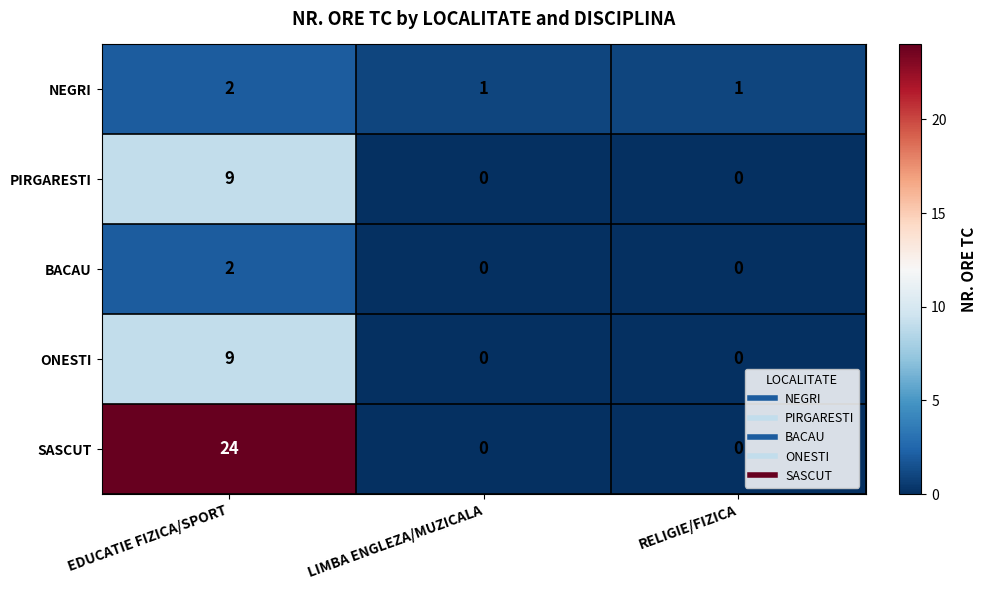

The value of SASCUT at RELIGIE/FIZICA is 0. True or false?

True